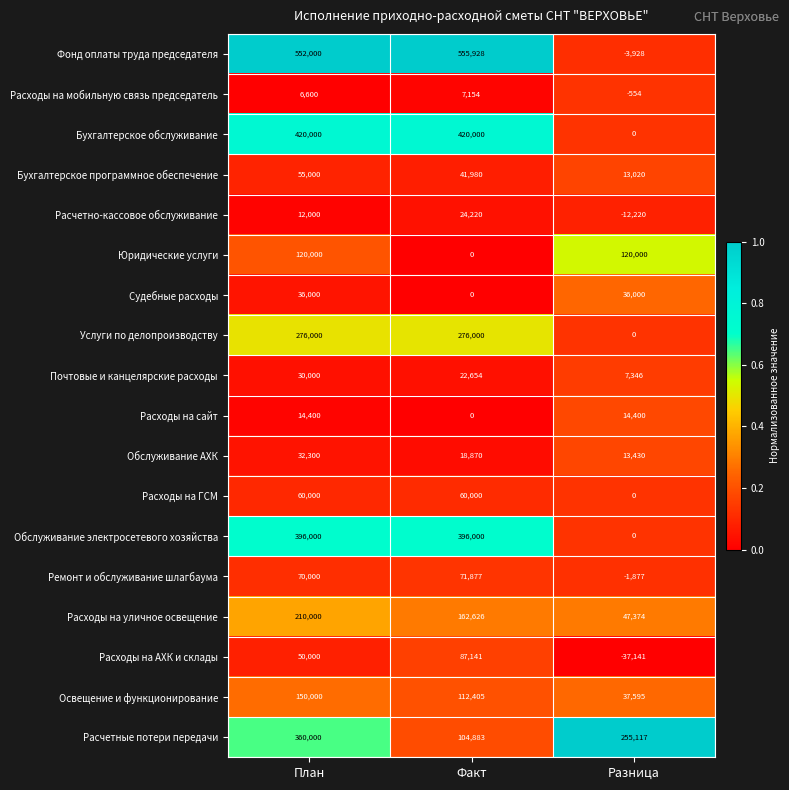

True or false: Фонд оплаты труда председателя has a value of 555928 at Факт.

True